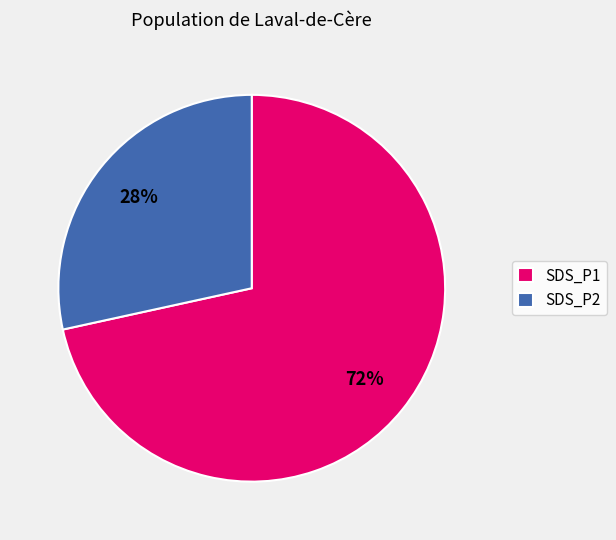

Do SDS_P1 and SDS_P2 together represent more than half of the pie?

Yes